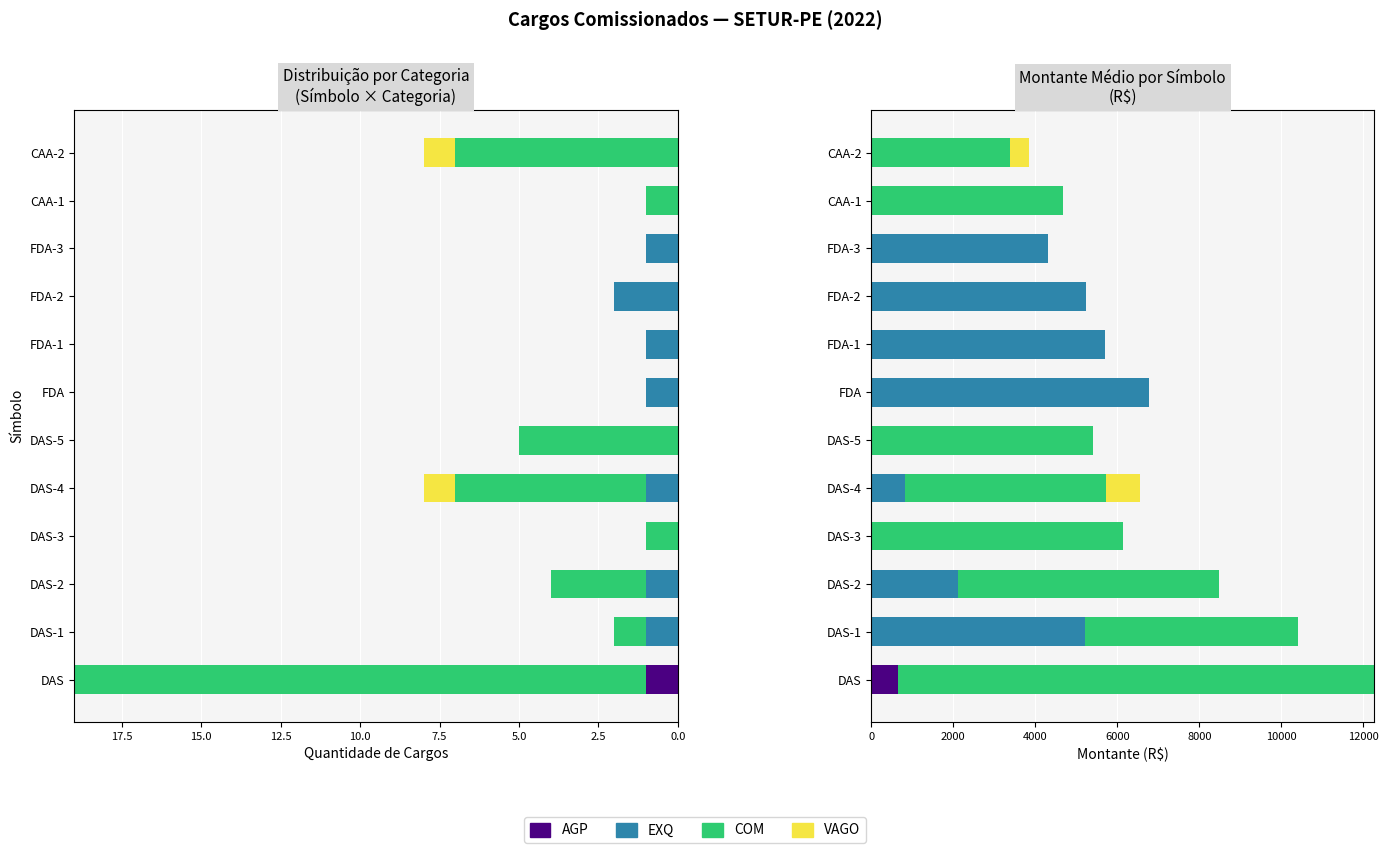

How many bars are there in total?

48